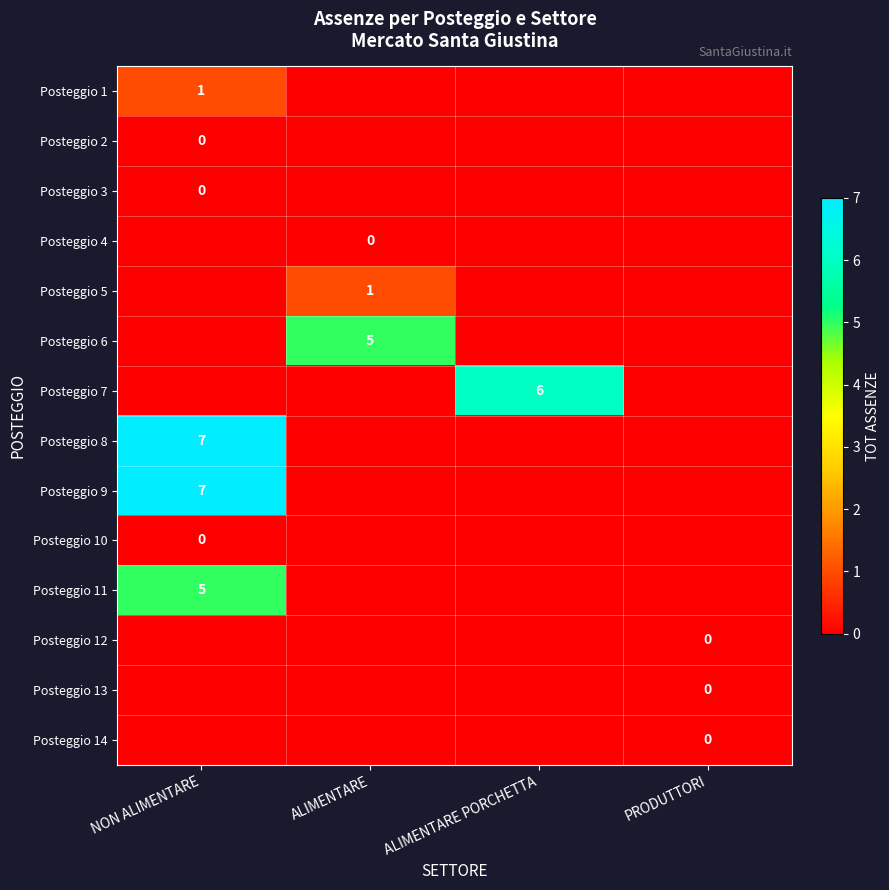

The Posteggio 11 series shows 3 at NON ALIMENTARE. True or false?

False